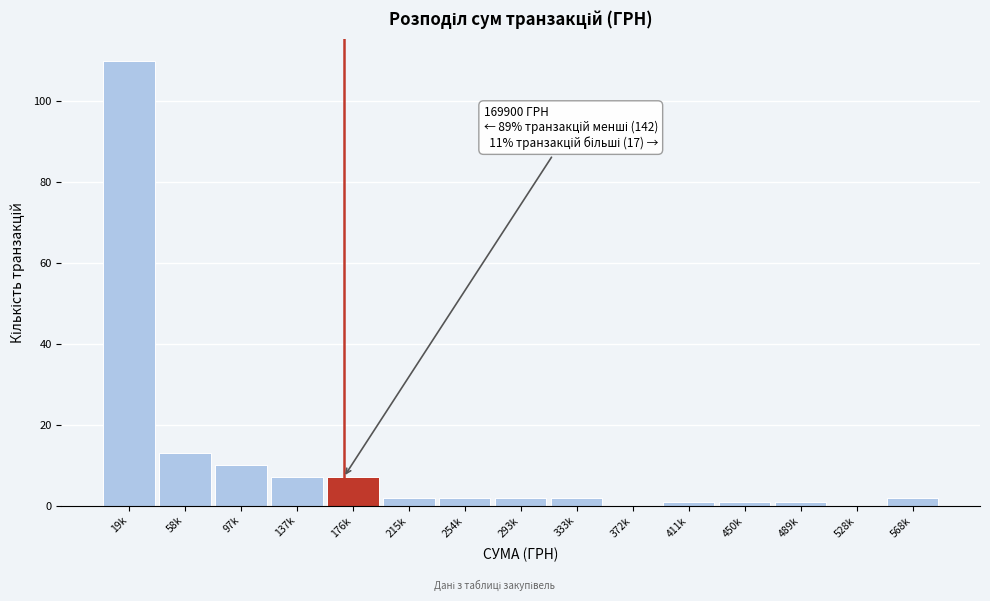

Reading left to right, list all the values displayed in this chart.

19k=110	58k=13	97k=10	137k=7	176k=7	215k=2	254k=2	293k=2	333k=2	372k=0	411k=1	450k=1	489k=1	528k=0	568k=2